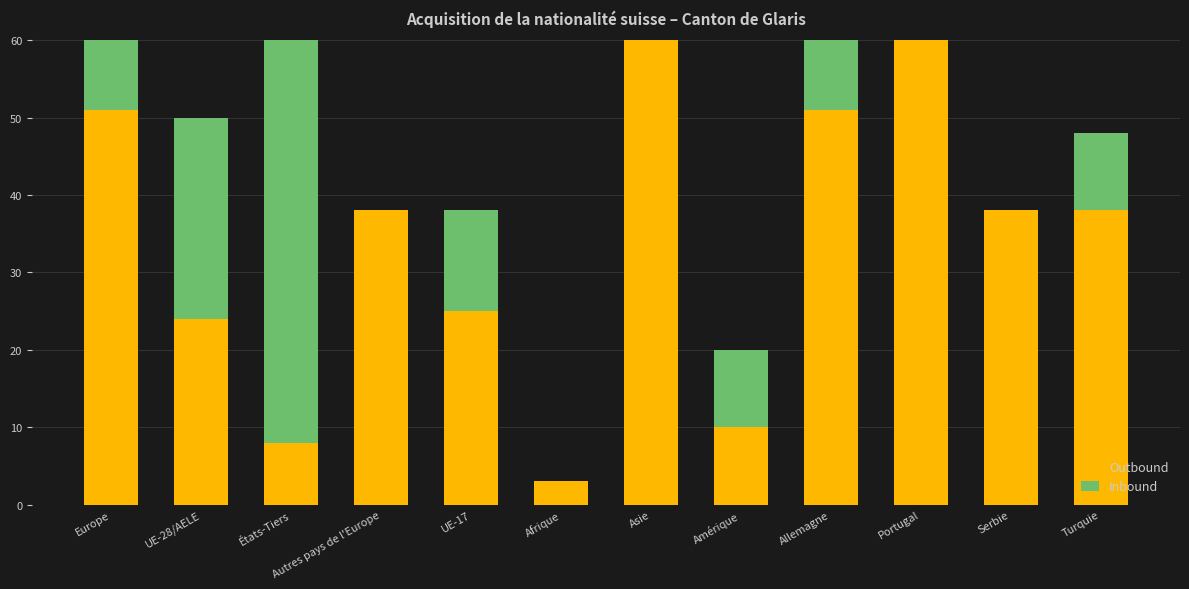

What is the maximum value for Inbound?

67